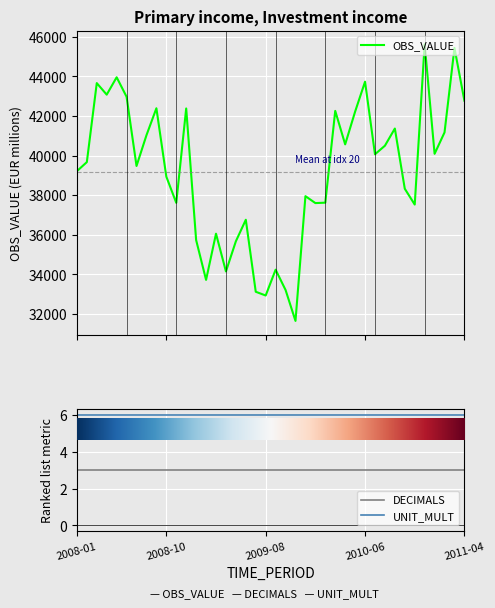

At how many categories does at least one series exceed 36702?

30